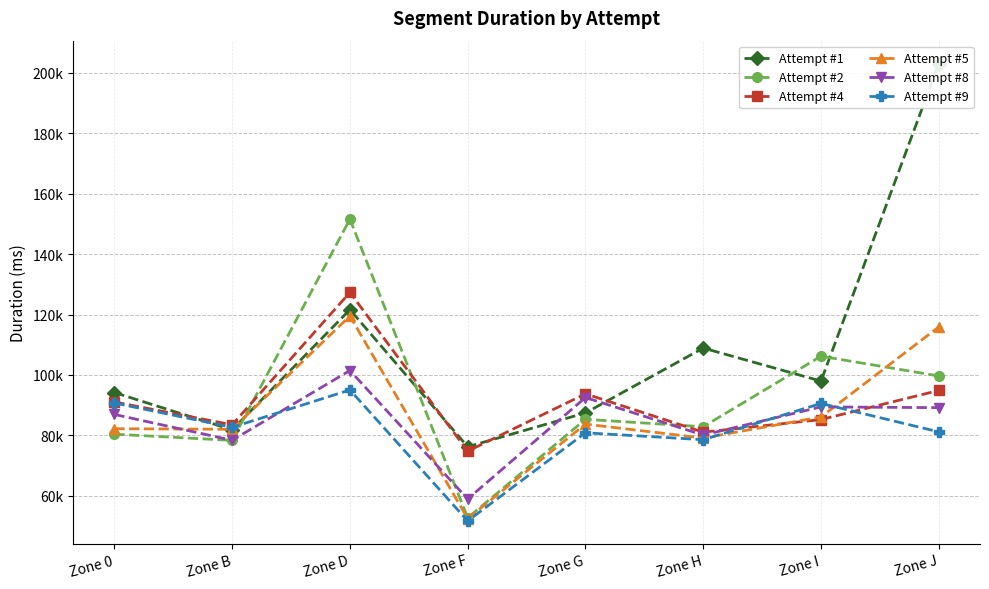

The Attempt #8 series shows 59577 at Zone J. True or false?

False